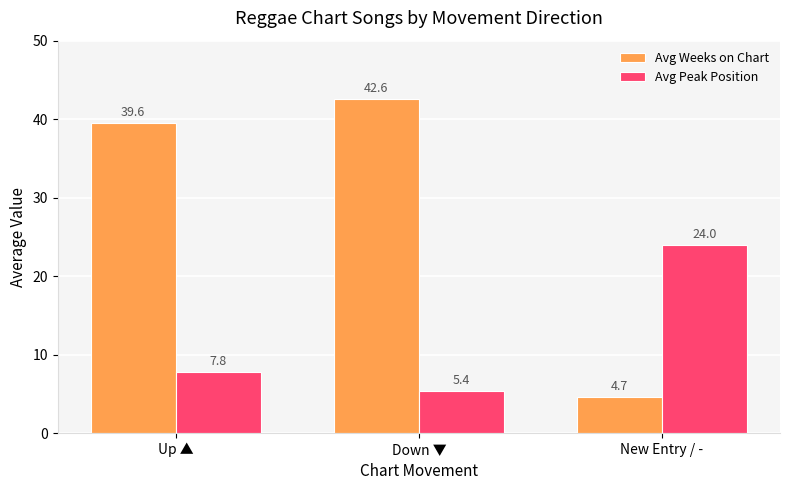

Reading left to right, extract all data points from this chart.

Avg Weeks on Chart: Up ▲=39.6	Down ▼=42.6	New Entry / -=4.7
Avg Peak Position: Up ▲=7.8	Down ▼=5.4	New Entry / -=24.0